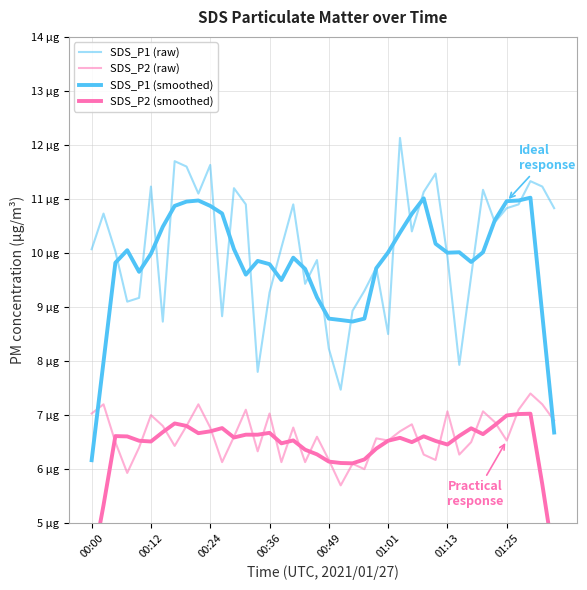

Is it true that SDS_P2 (smoothed) equals 3.8 at 21?

False